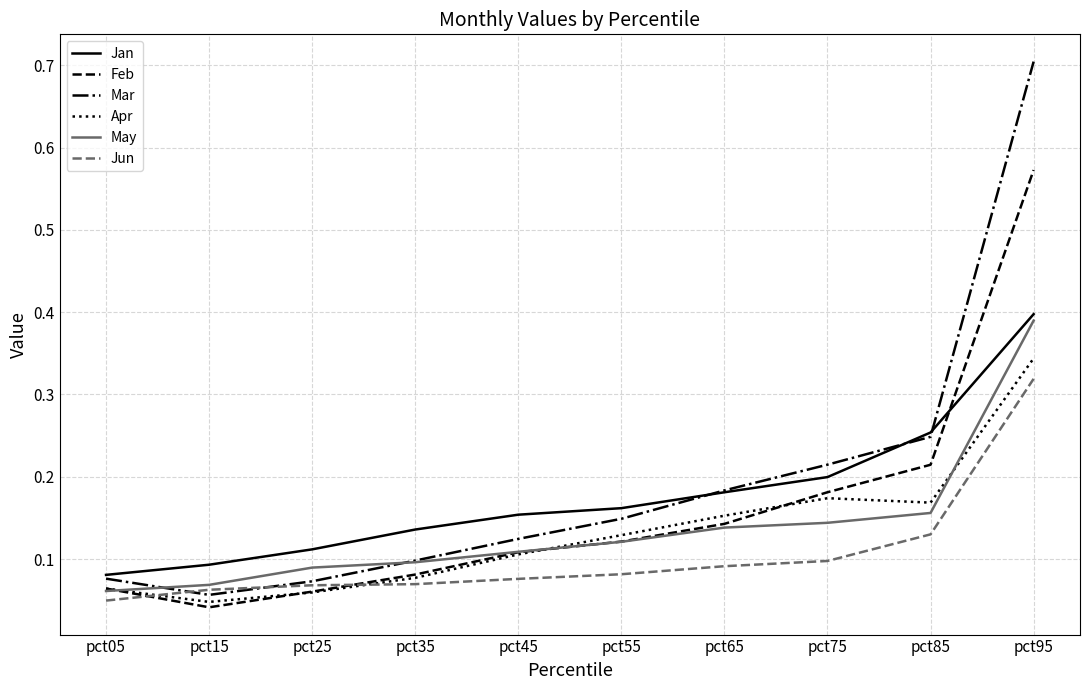

What is the sum of all Jun values?

1.0